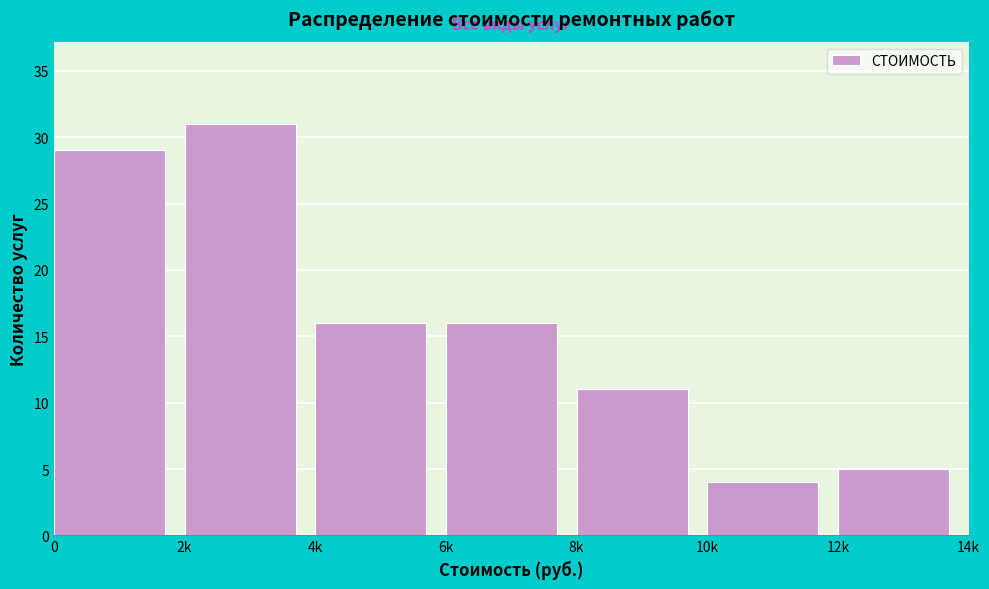

Reading left to right, transcribe all the data shown in this chart.

29	31	16	16	11	4	5